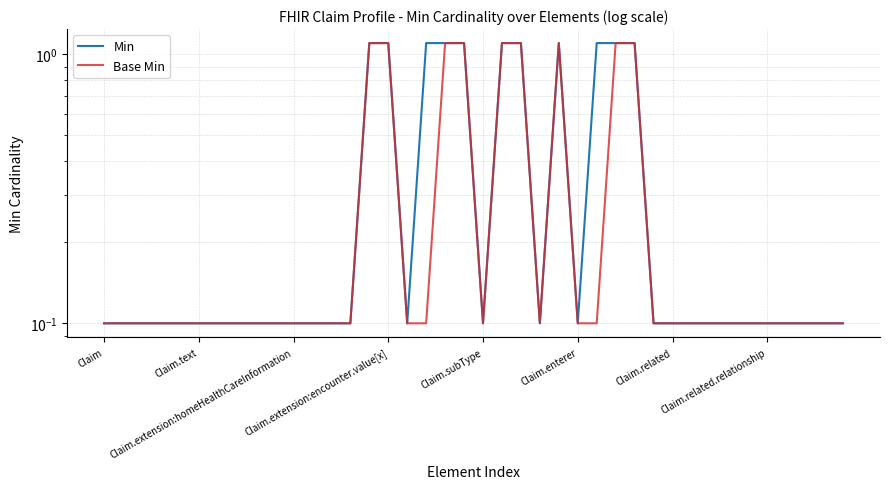

The value of Min at Claim.related is 0.1. True or false?

True